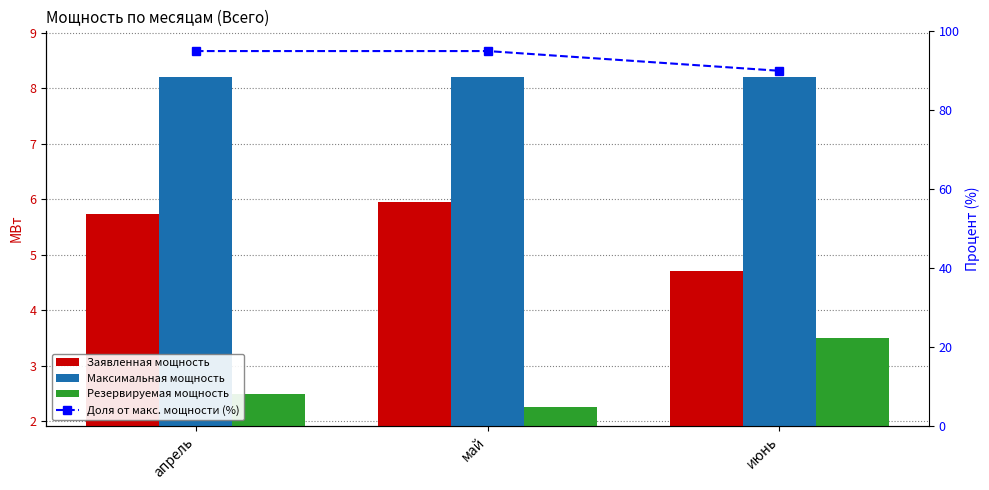

Reading left to right, transcribe all the data shown in this chart.

Заявленная мощность: 5.7	6.0	4.7
Максимальная мощность: 8.2	8.2	8.2
Резервируемая мощность: 2.5	2.2	3.5
Доля от макс. мощности (%): 95.0	95.0	90.0